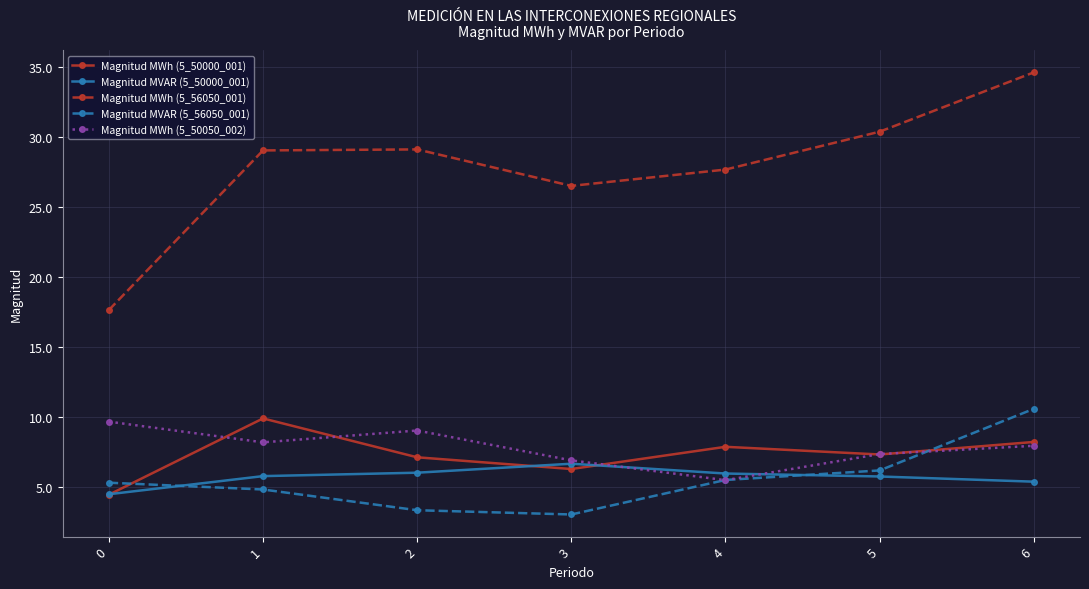

The value of Magnitud MVAR (5_56050_001) at 4 is 5.5. True or false?

True